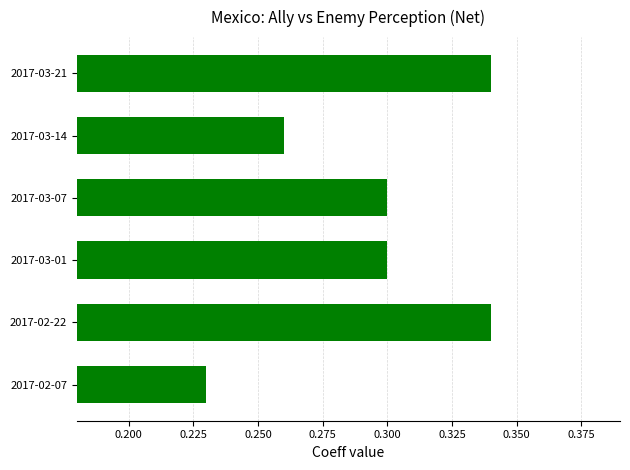

Is it true that the value at 2017-03-01 is 0.3?

True